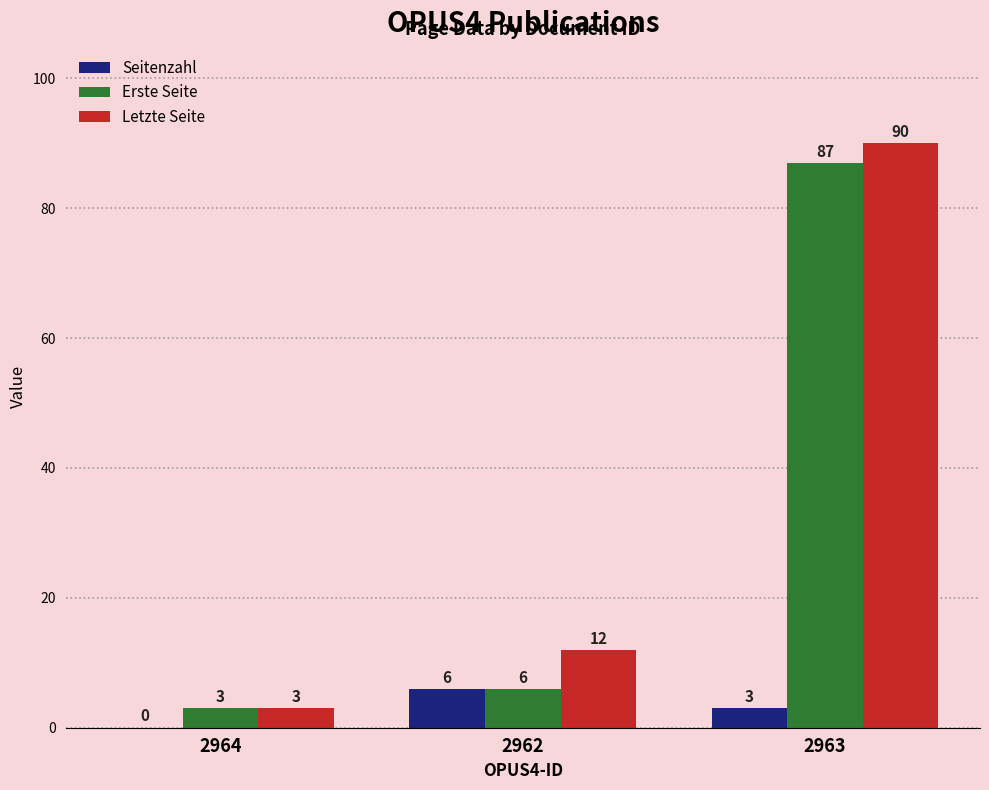

Does the chart contain stacked bars?

No